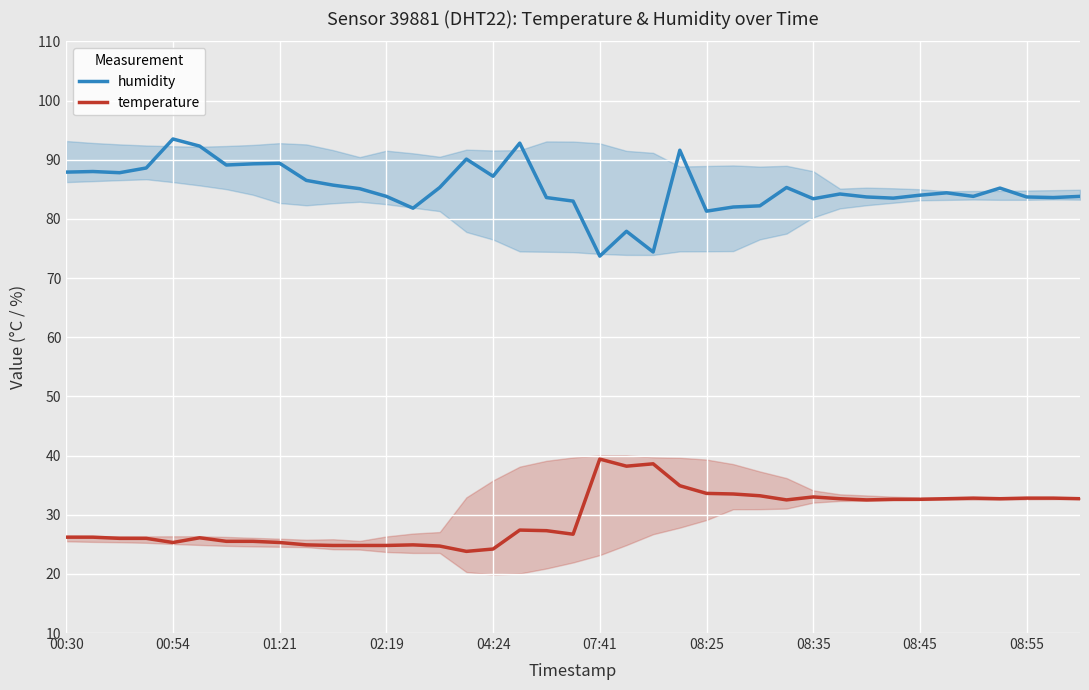

True or false: humidity has a value of 81.8 at 13.

True